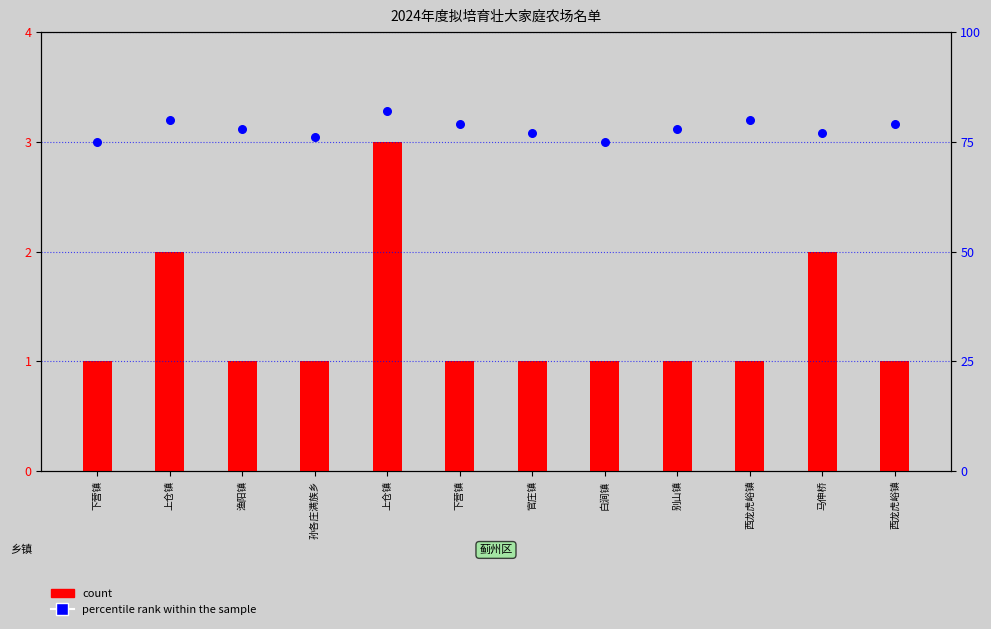

At which category is the sum across all series the highest?

上仓镇